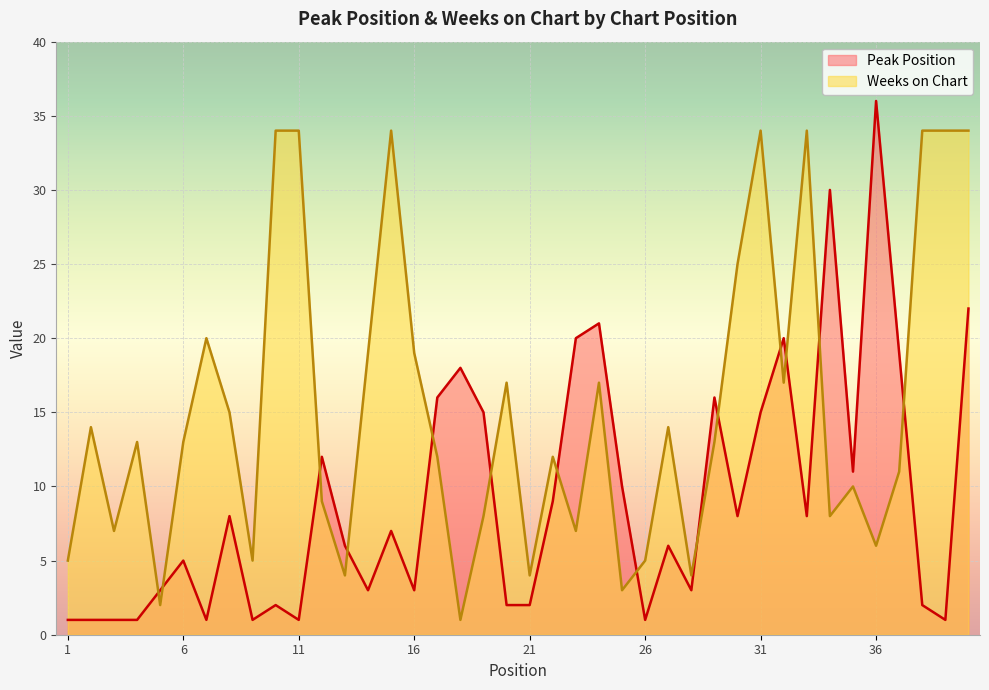

True or false: Peak Position and Weeks on Chart intersect in this chart.

True